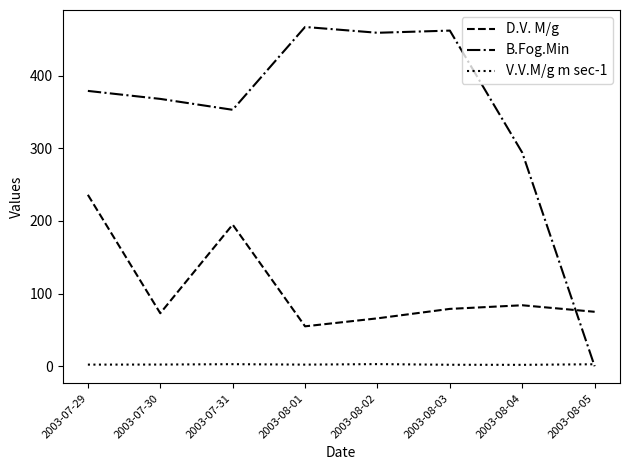

At which category is the sum across all series the highest?

2003-07-29